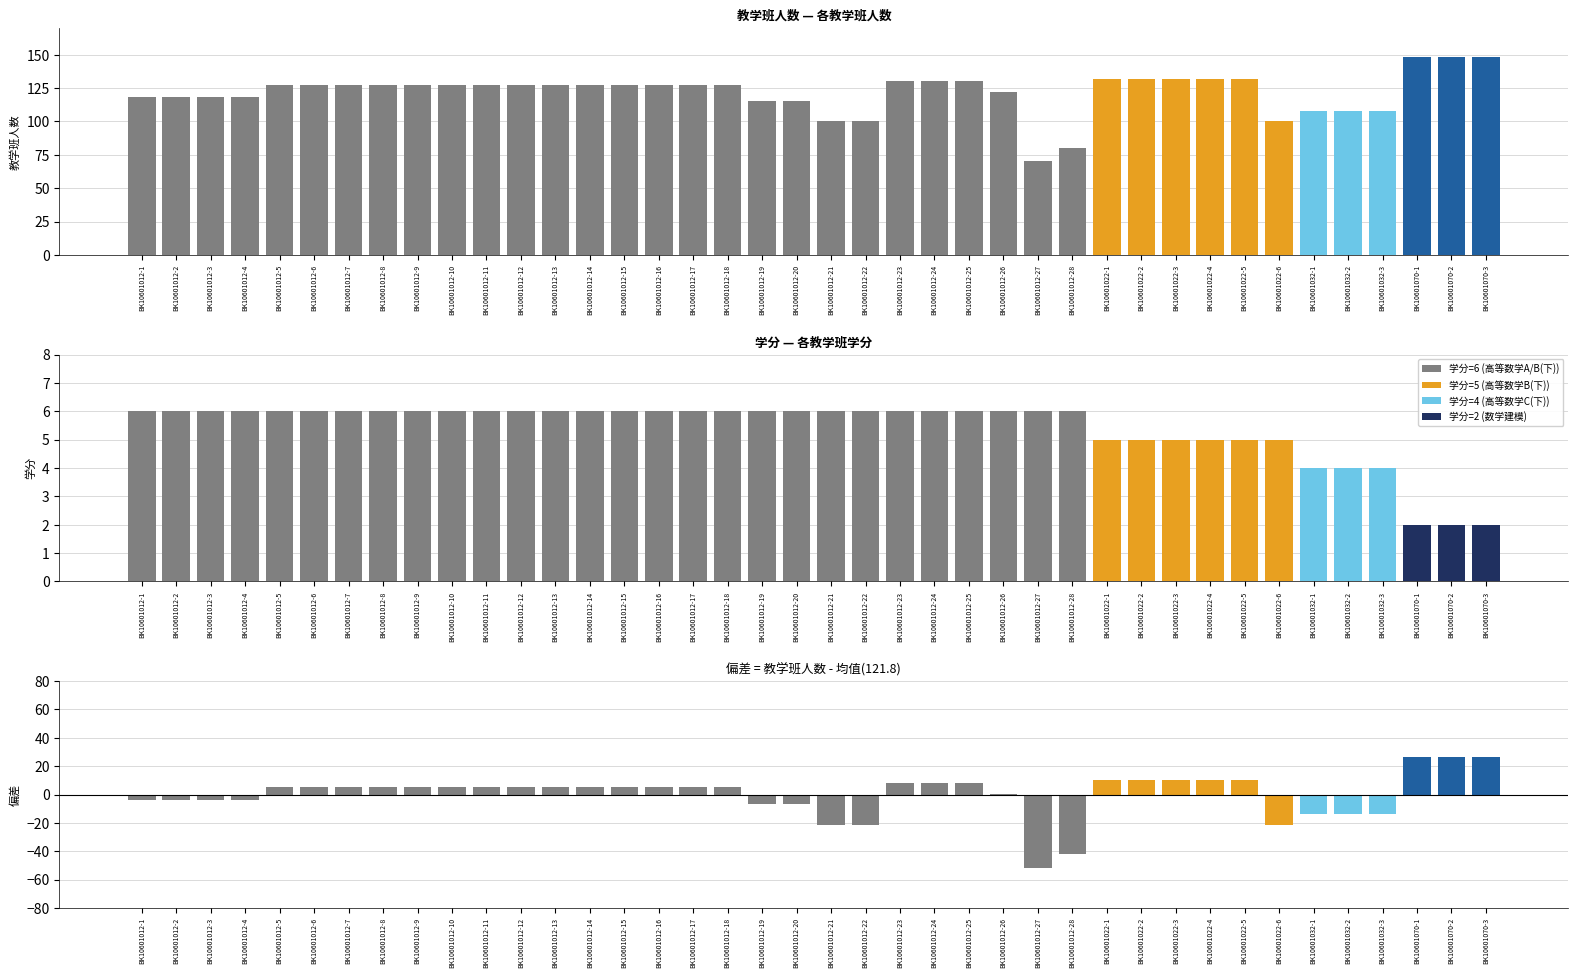

Which label corresponds to the largest value in the chart?

BK10601070-1